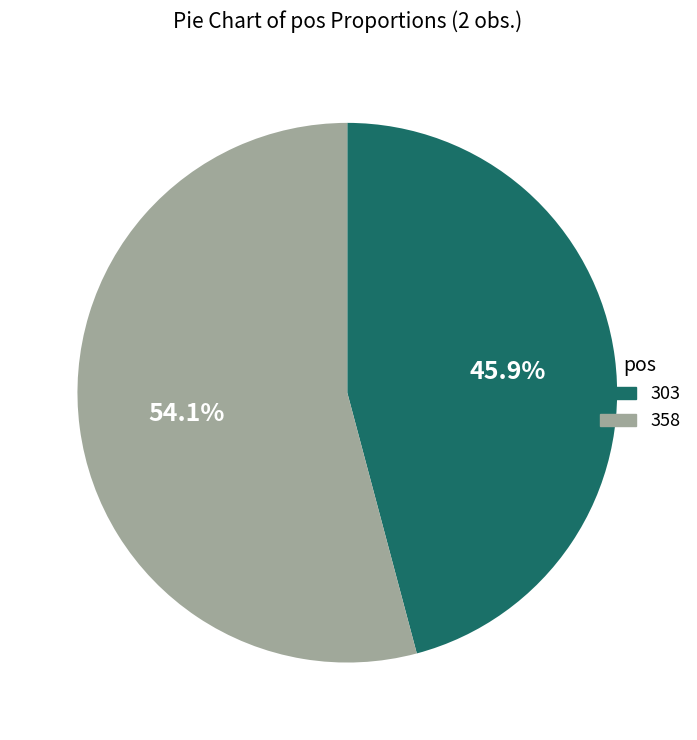

Rank the categories by value from lowest to highest.

303, 358